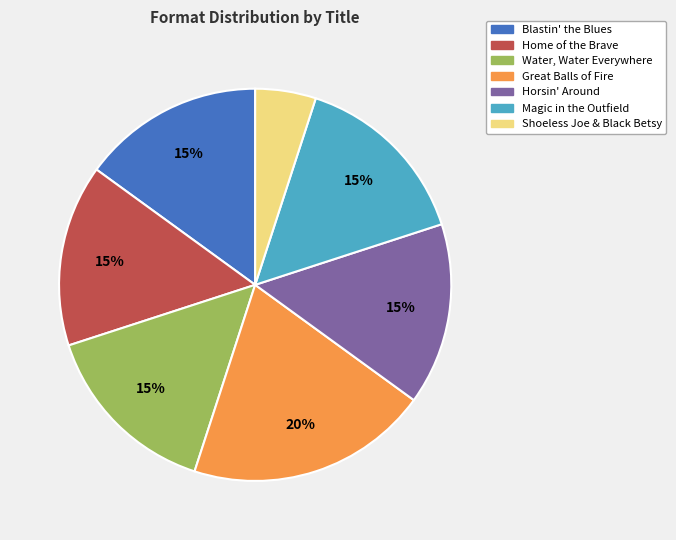

Is Great Balls of Fire the majority of the pie?

No